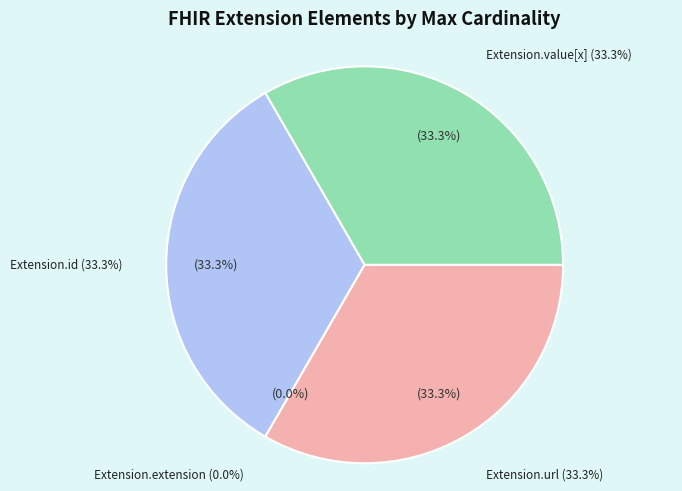

Which category has the smallest portion of the pie?

Extension.extension